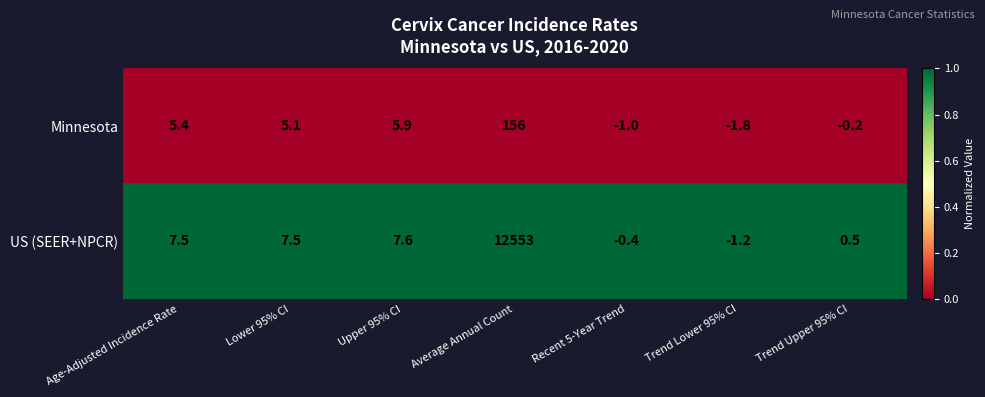

What is the maximum value shown in the chart?

12553.0